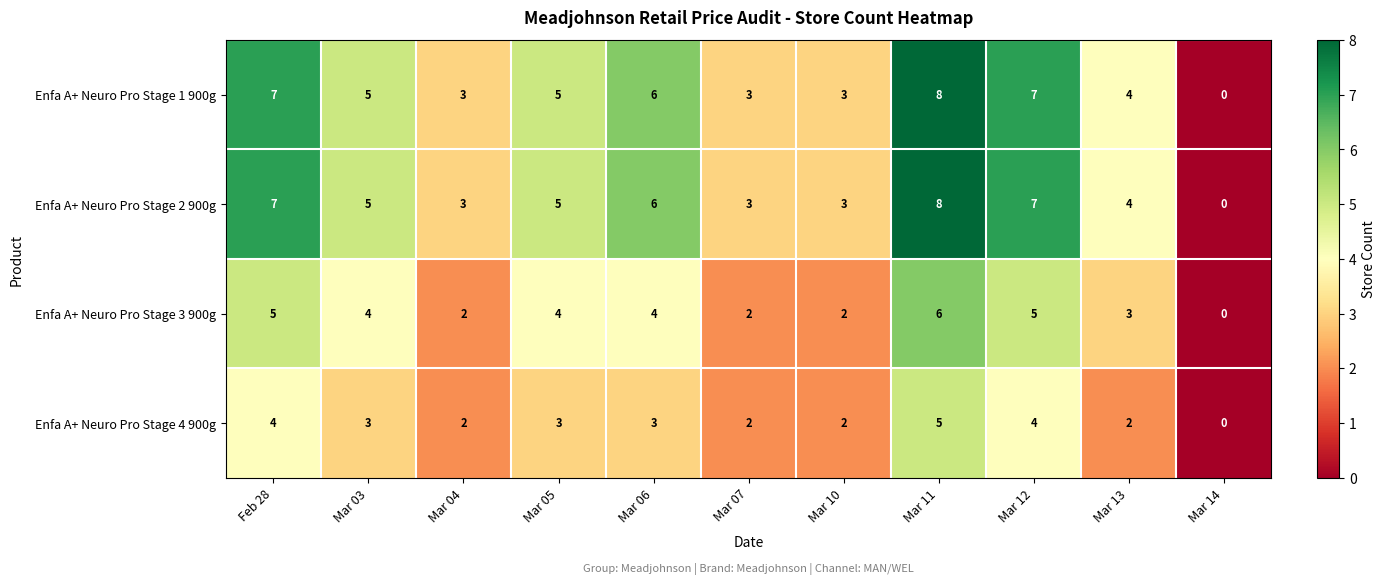

Where is Enfa A+ Neuro Pro Stage 2 900g nearest to the value 4?

Mar 13